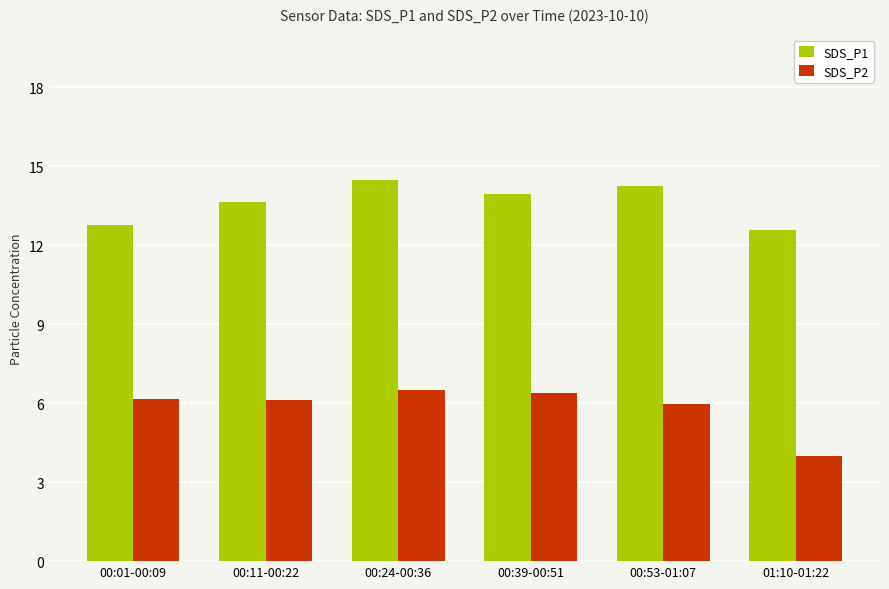

What is the highest value of the SDS_P1 series?

14.5